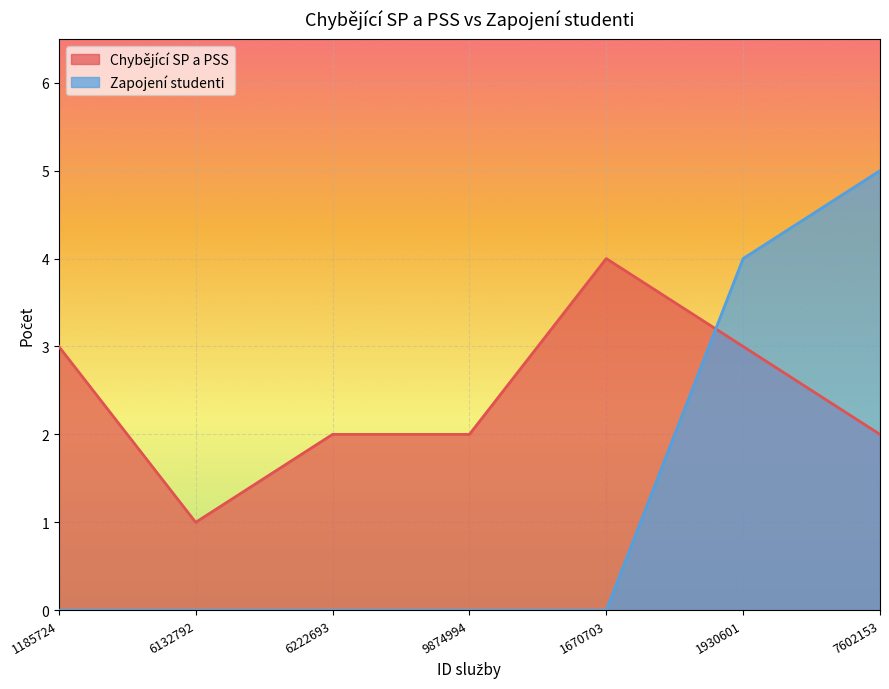

Which series changed the most between 1185724 and 9874994?

Chybějící SP a PSS